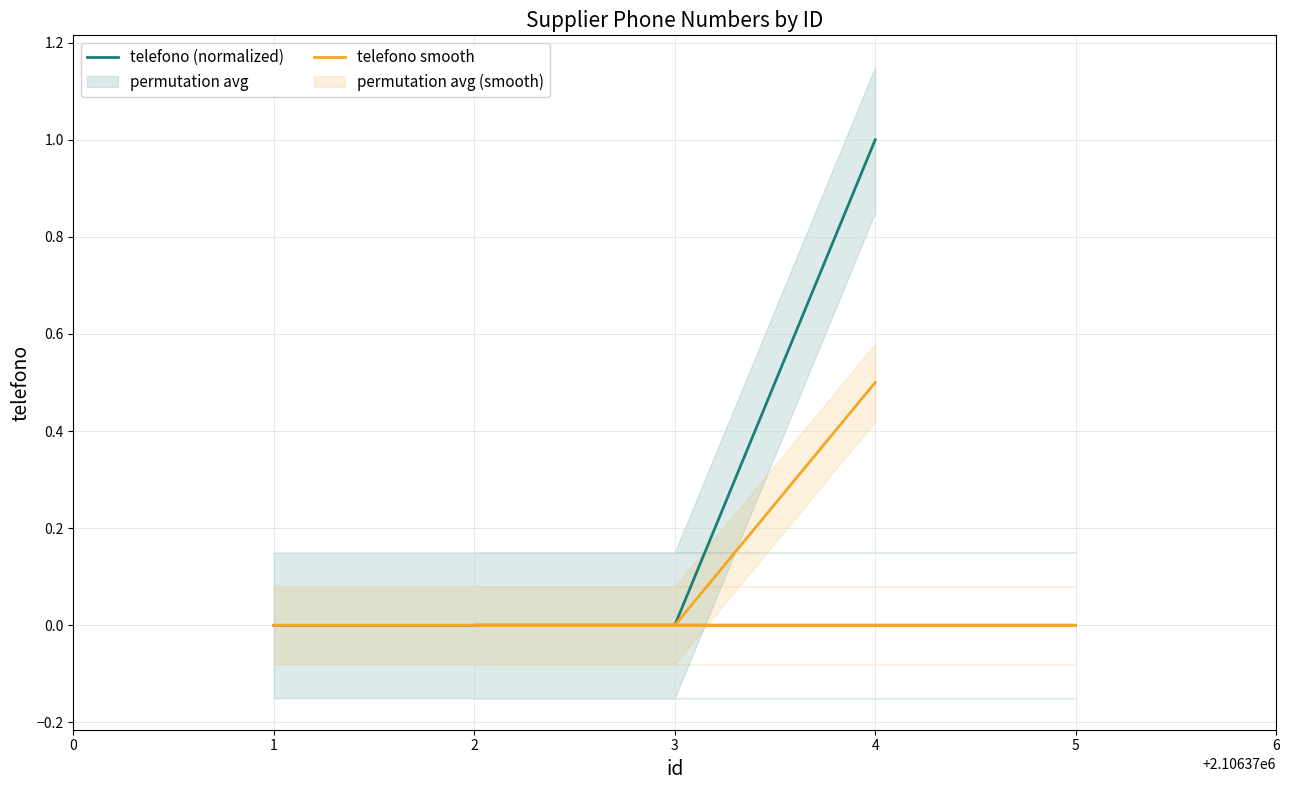

At which label does telefono (normalized) reach its minimum?

5